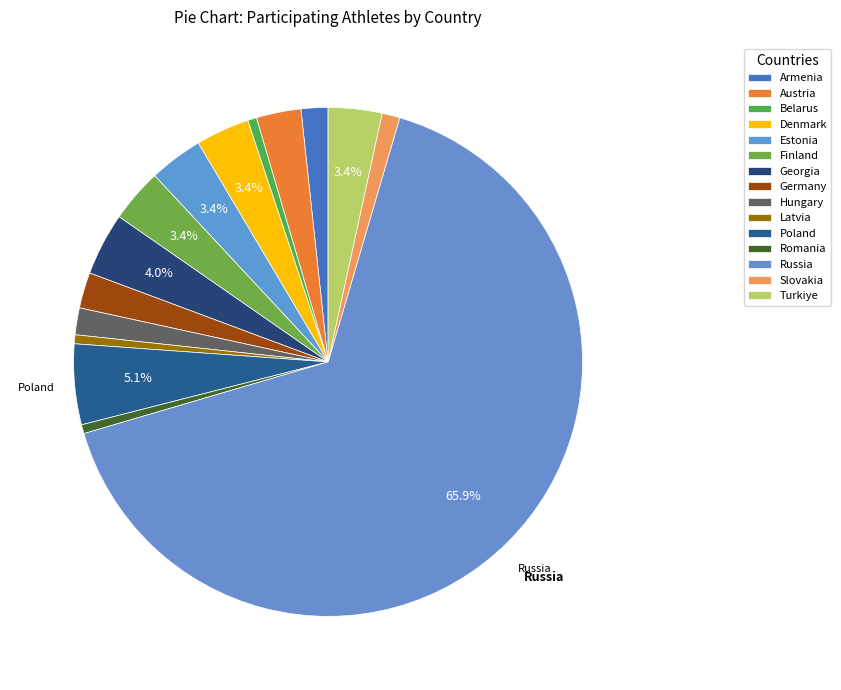

To the nearest percent, what is the combined percentage of Denmark and Belarus?

4%